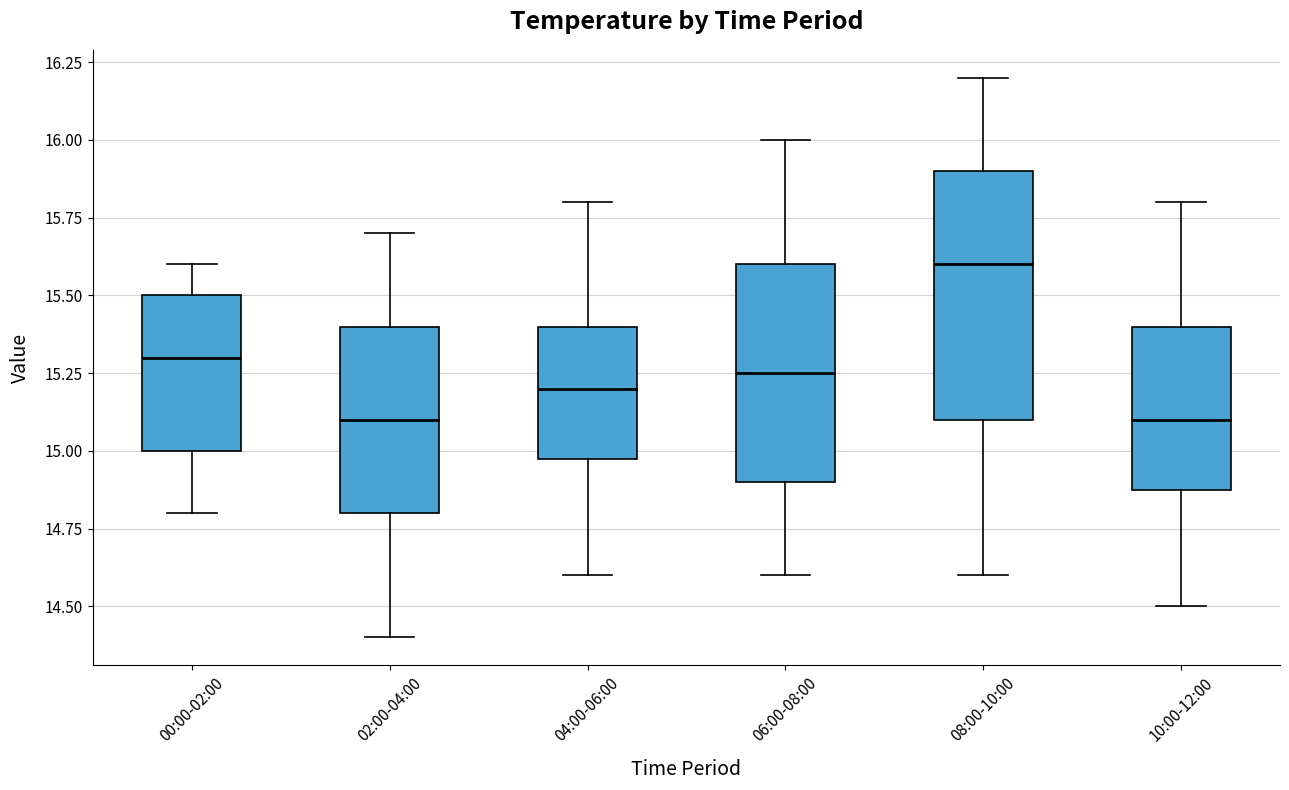

Which box has the highest median line?

08:00-10:00